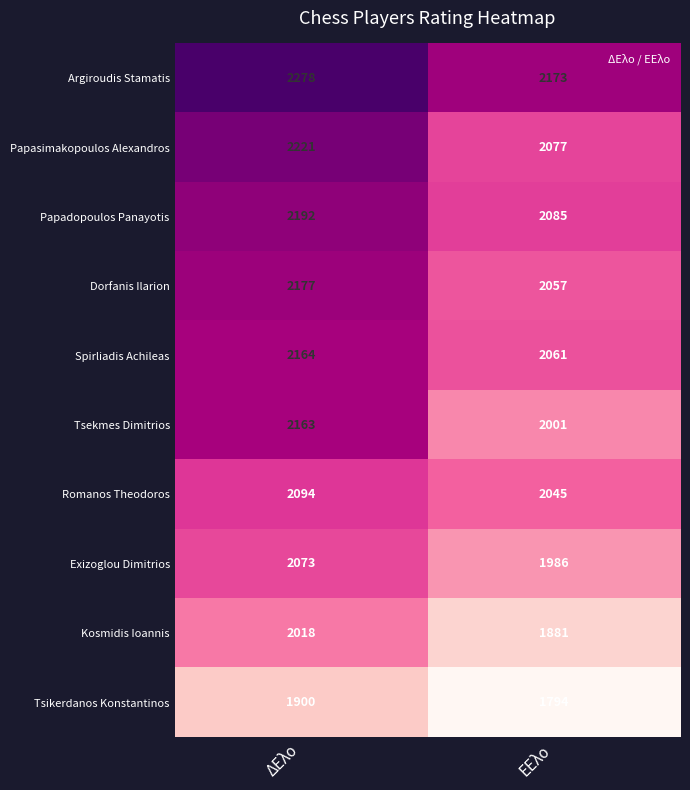

What value does the Kosmidis Ioannis series have at ΔΕλο, to the nearest 10?

2020